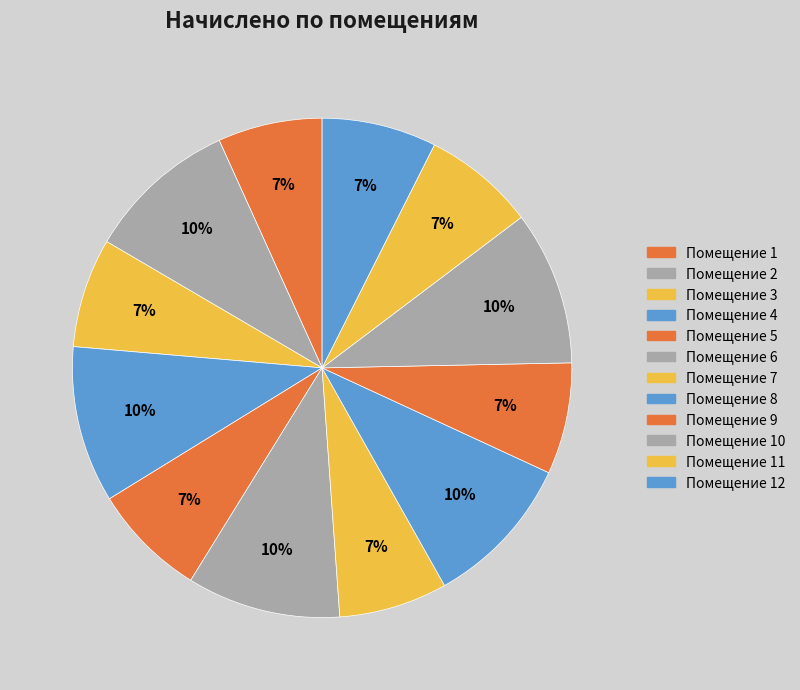

Rank the categories by value from lowest to highest.

1, 7, 3, 9, 11, 5, 12, 2, 6, 8, 10, 4